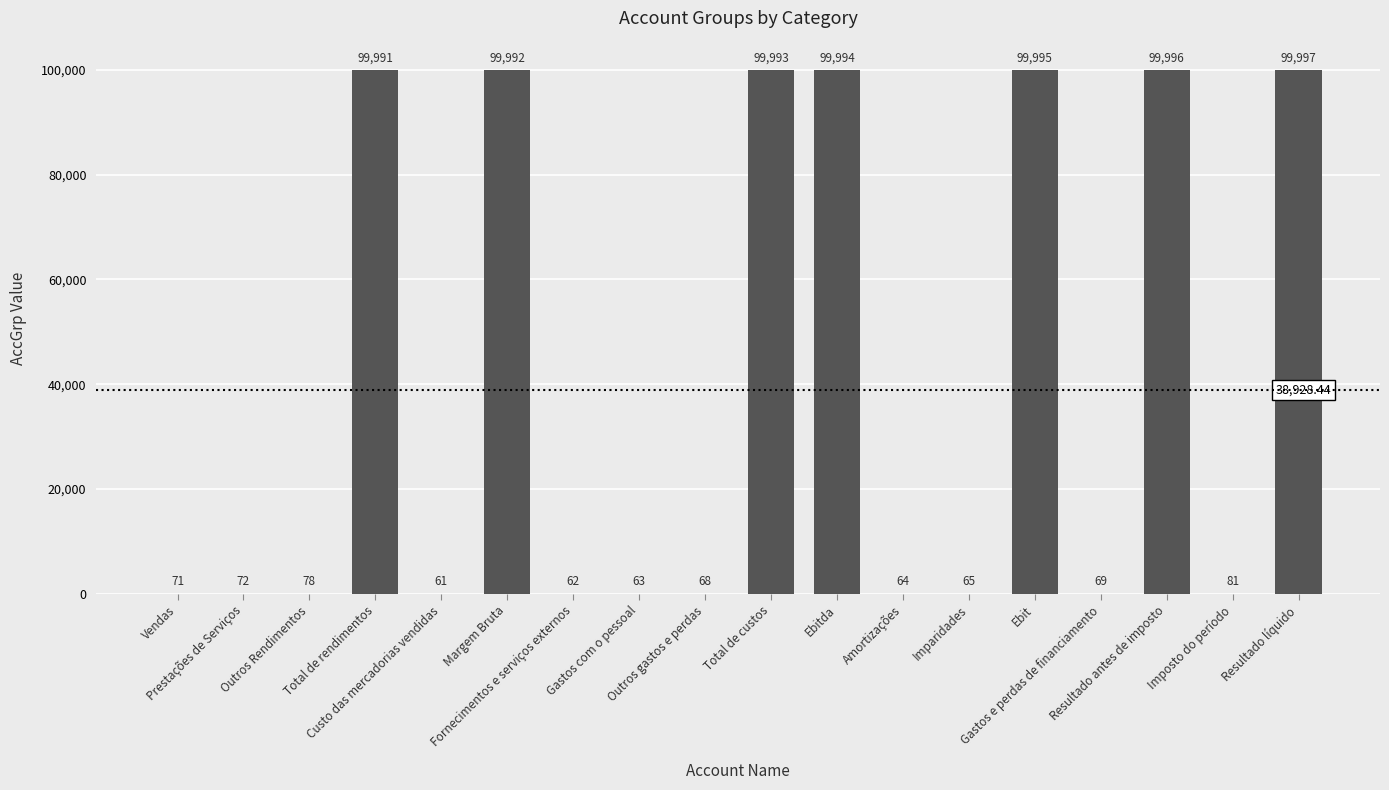

Where is the data nearest to the value 50029?

Imposto do período